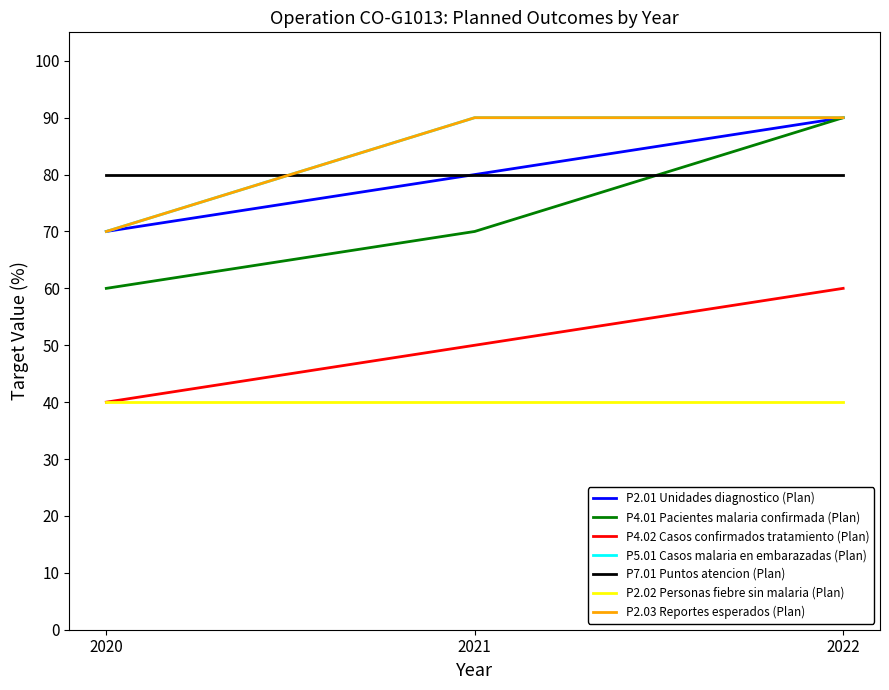

What is the difference between the maximum and minimum values in the P4.01 Pacientes malaria confirmada (Plan) series?

30